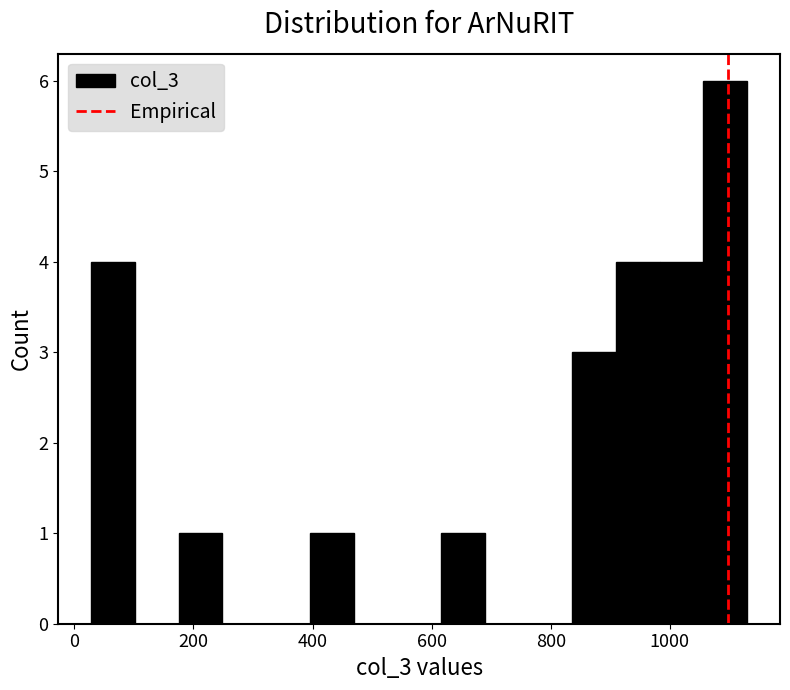

Around what value on the x-axis is the tallest bar? Give the approximate position of its centre, as read against the axis.

1100